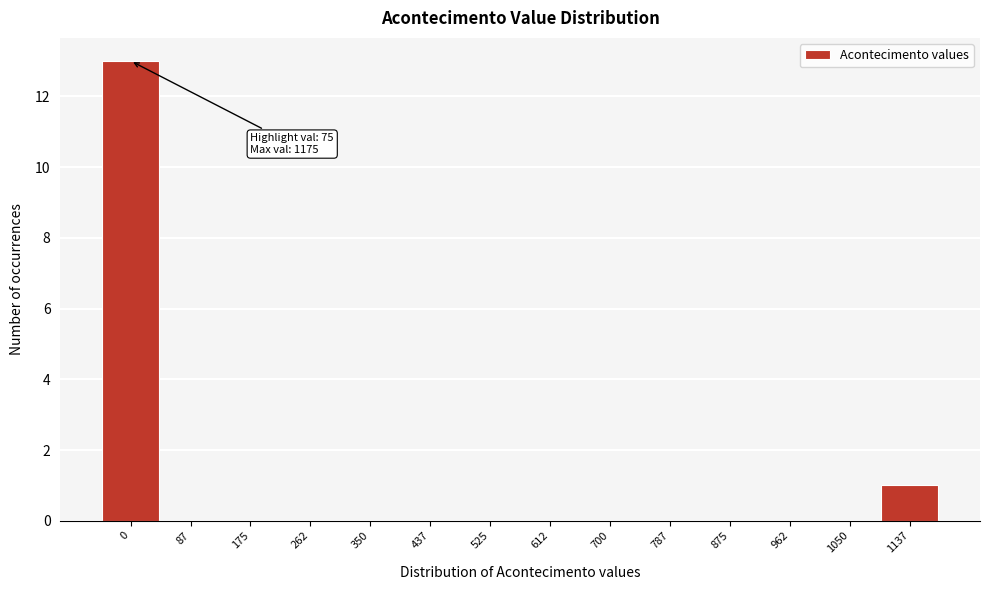

Reading left to right, list all the values displayed in this chart.

0=13	87=0	175=0	262=0	350=0	437=0	525=0	612=0	700=0	787=0	875=0	962=0	1050=0	1137=1